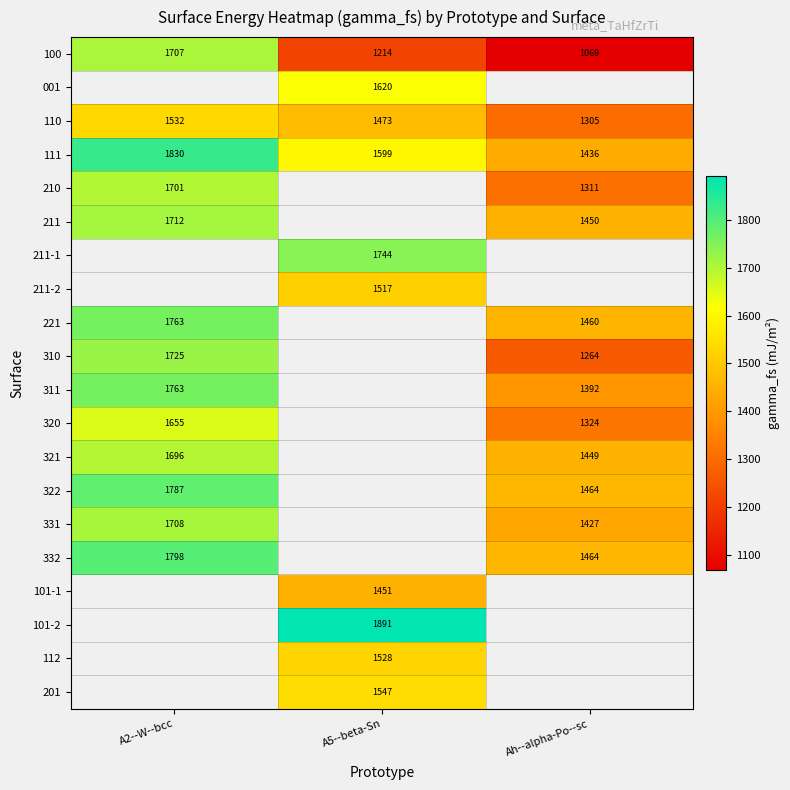

Which has a higher value, A2--W--bcc or A5--beta-Sn?

A2--W--bcc